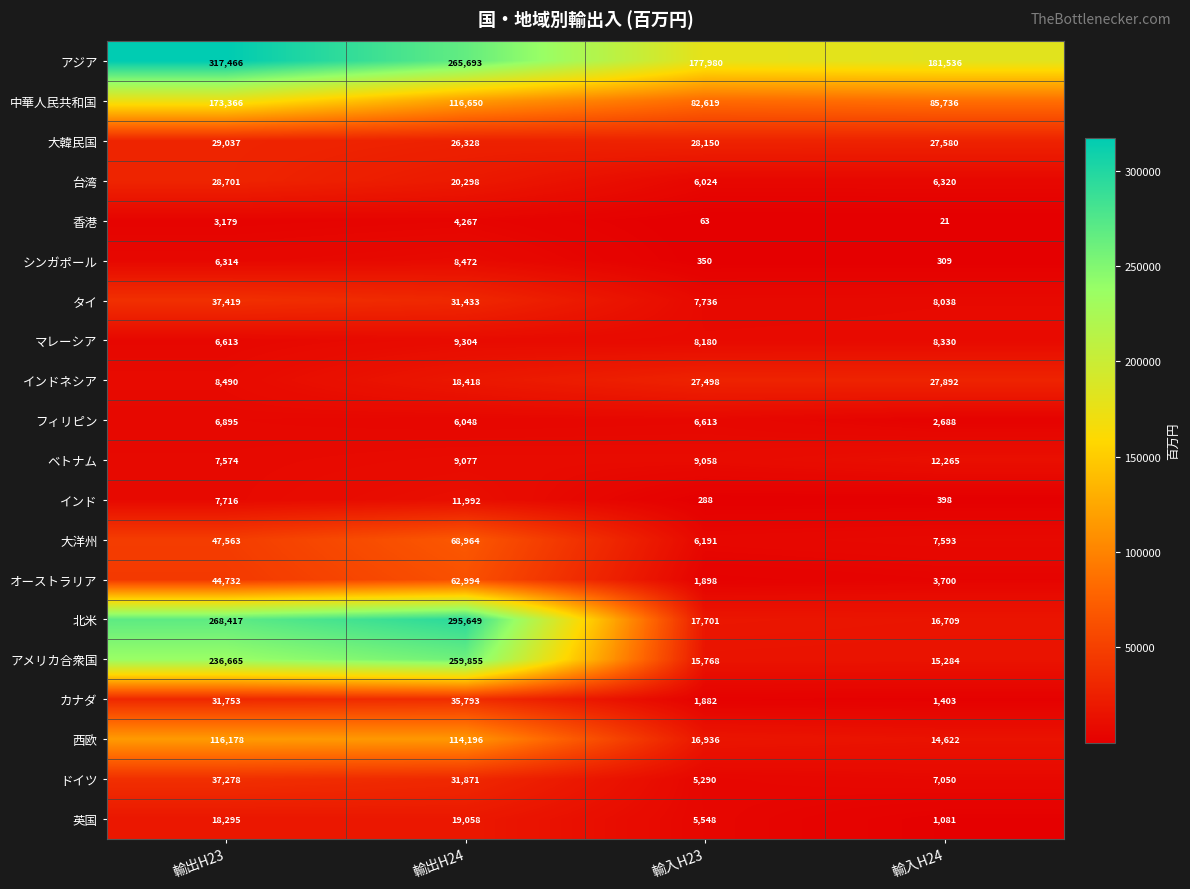

List the labels in order of インド value, largest first.

輸出H24, 輸出H23, 輸入H24, 輸入H23